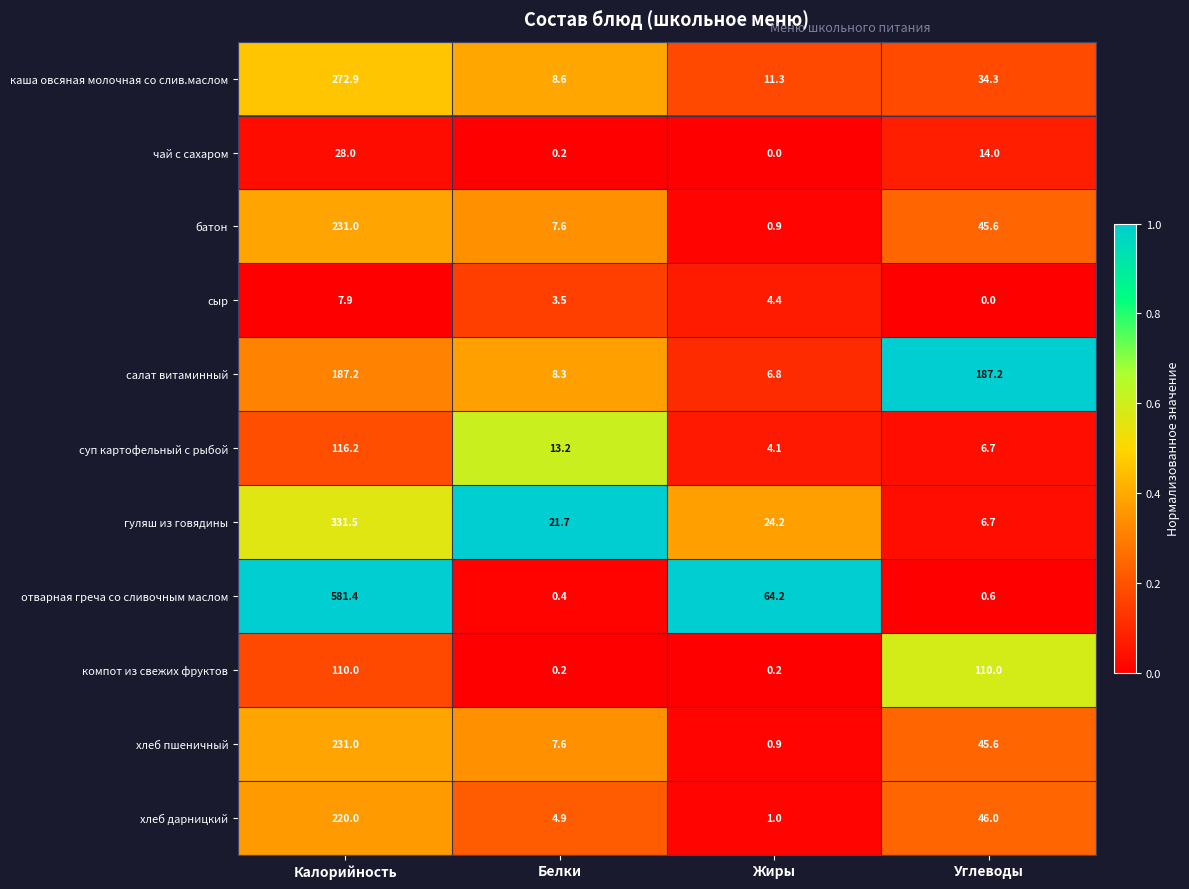

At which label does сыр reach its peak?

Калорийность